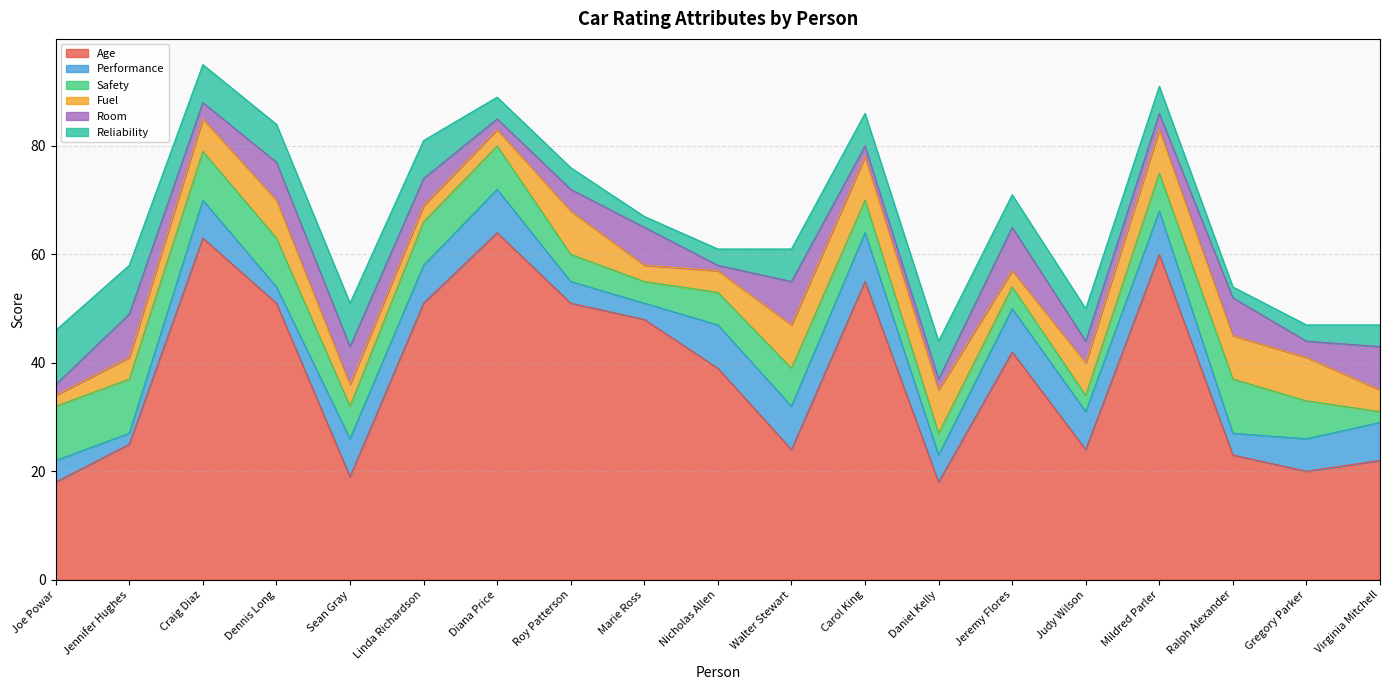

Reading left to right, list all the values displayed in this chart.

Age: 18	25	63	51	19	51	64	51	48	39	24	55	18	42	24	60	23	20	22
Performance: 4	2	7	3	7	7	8	4	3	8	8	9	5	8	7	8	4	6	7
Safety: 10	10	9	9	6	8	8	5	4	6	7	6	4	4	3	7	10	7	2
Fuel: 2	4	6	7	4	3	3	8	3	4	8	8	8	3	6	8	8	8	4
Room: 2	8	3	7	7	5	2	4	7	1	8	2	2	8	4	3	7	3	8
Reliability: 10	9	7	7	8	7	4	4	2	3	6	6	7	6	6	5	2	3	4